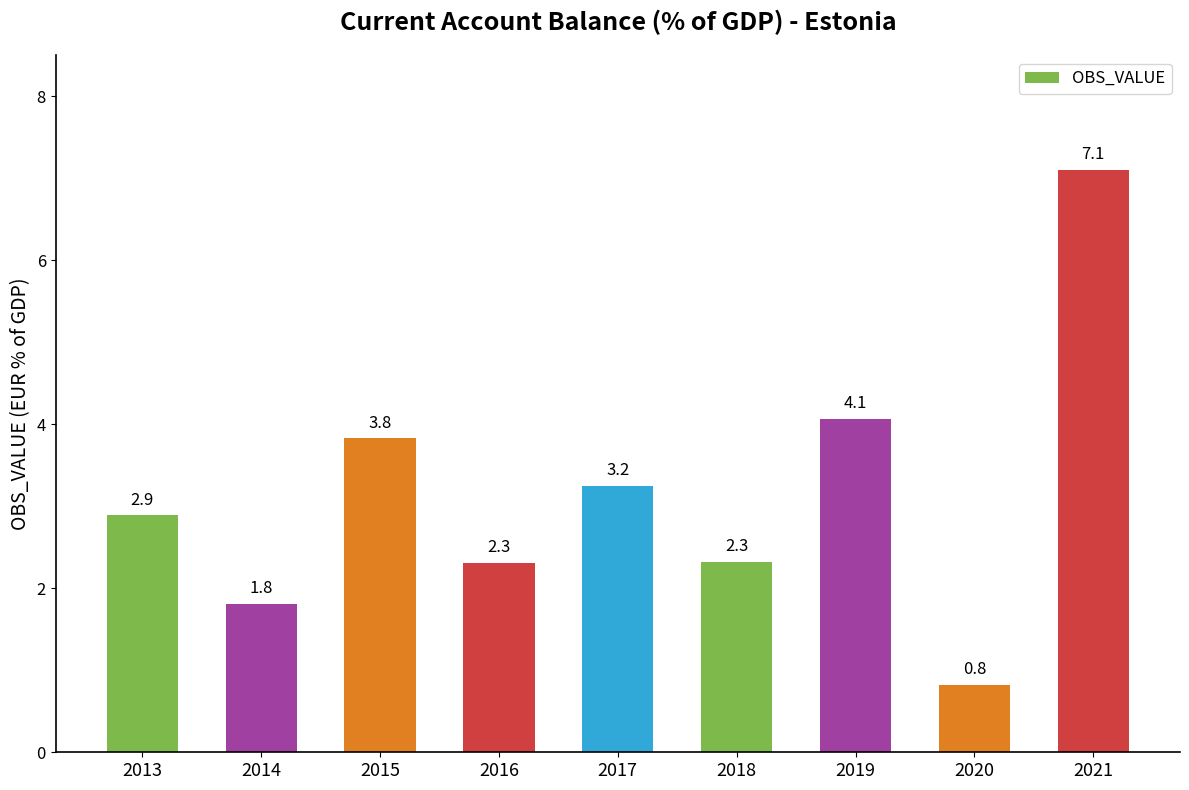

The value at 2021 is 10.1. True or false?

False